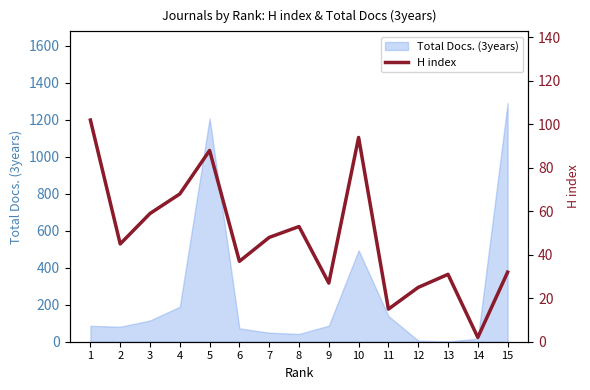

Which label corresponds to the smallest value in the chart?

14